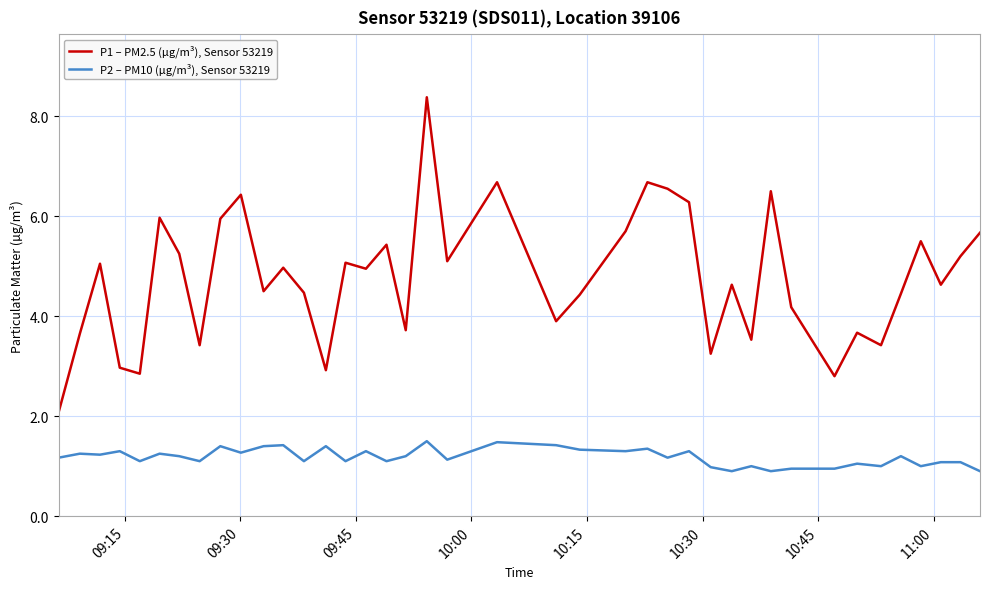

Which series has the largest total across all categories?

P1 – PM2.5 (µg/m³), Sensor 53219